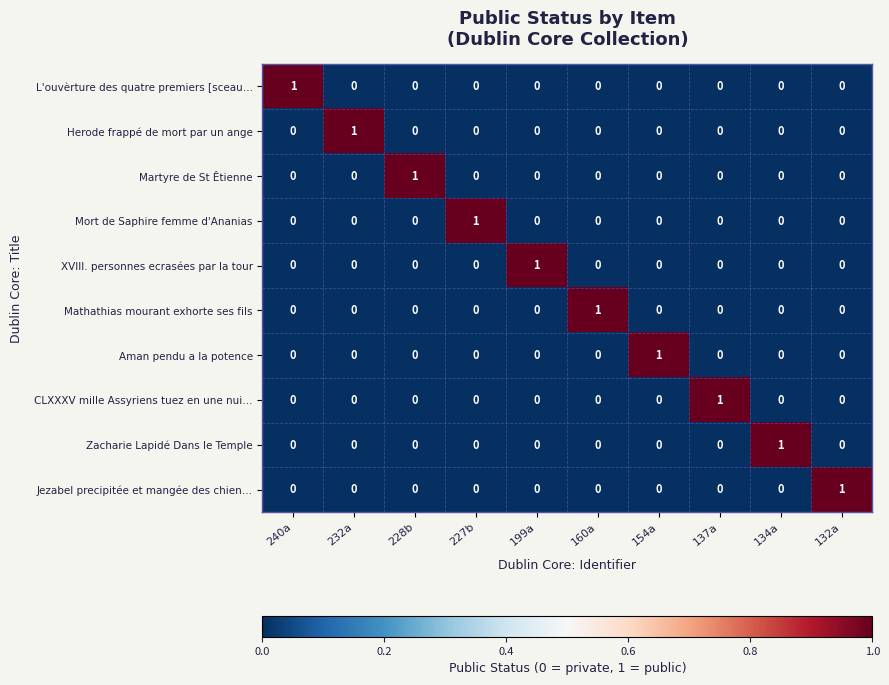

At how many categories does at least one series exceed 0?

10